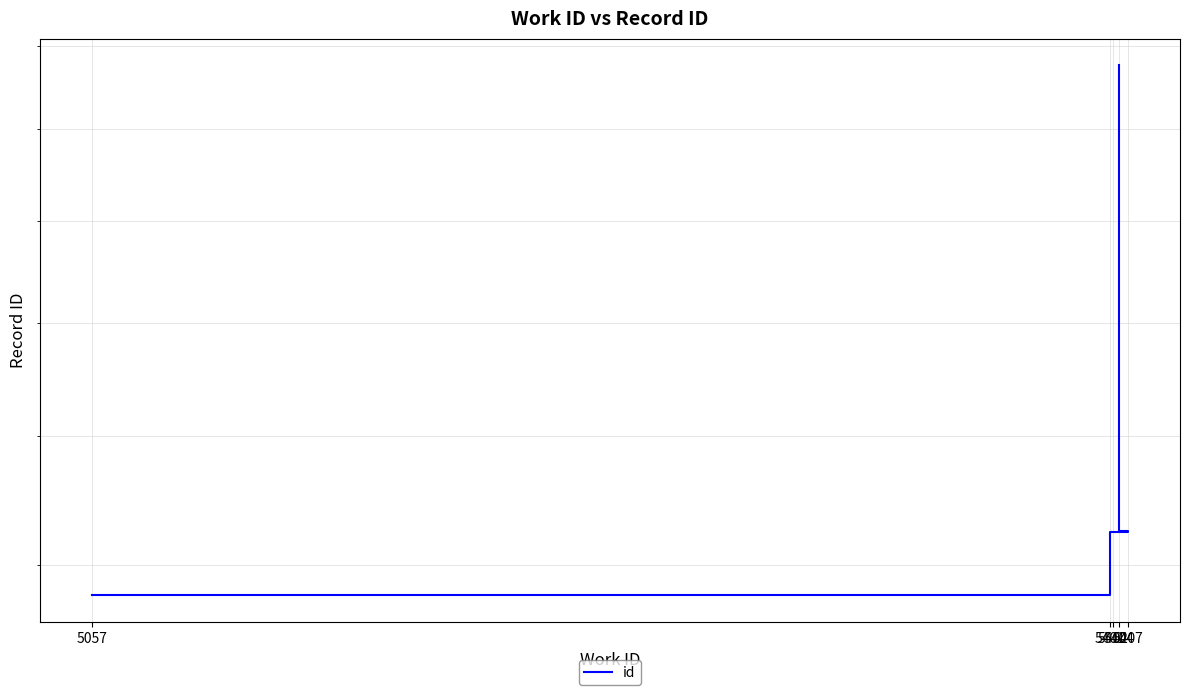

What is the difference between the maximum and minimum values?

9954